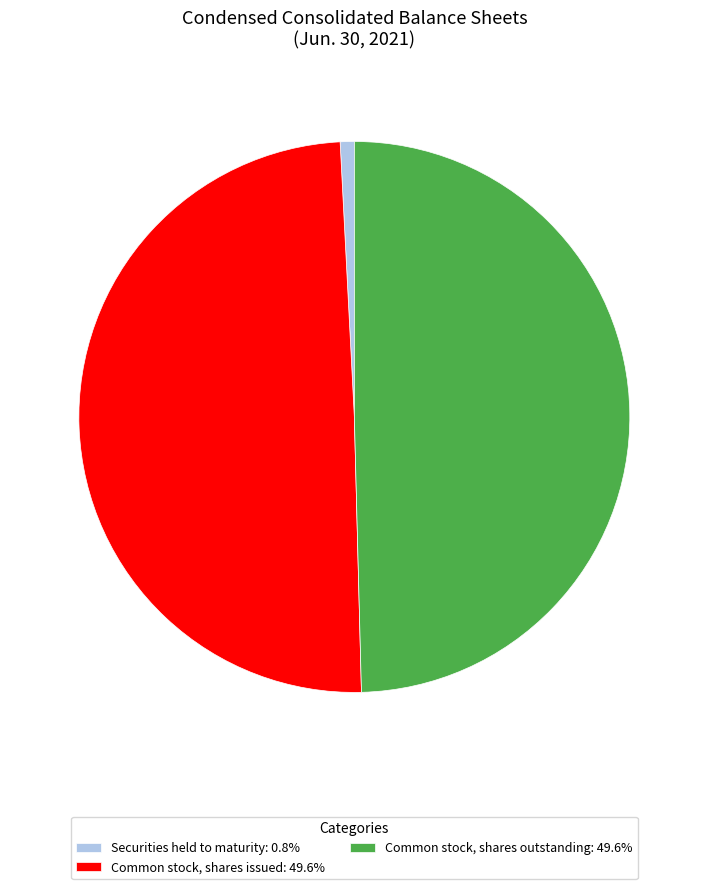

Count the number of slices in the pie.

3